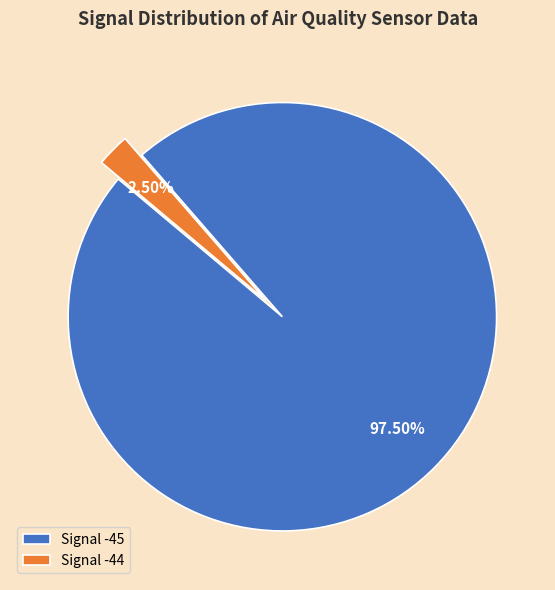

Which has a higher value, Signal -44 or Signal -45?

Signal -45